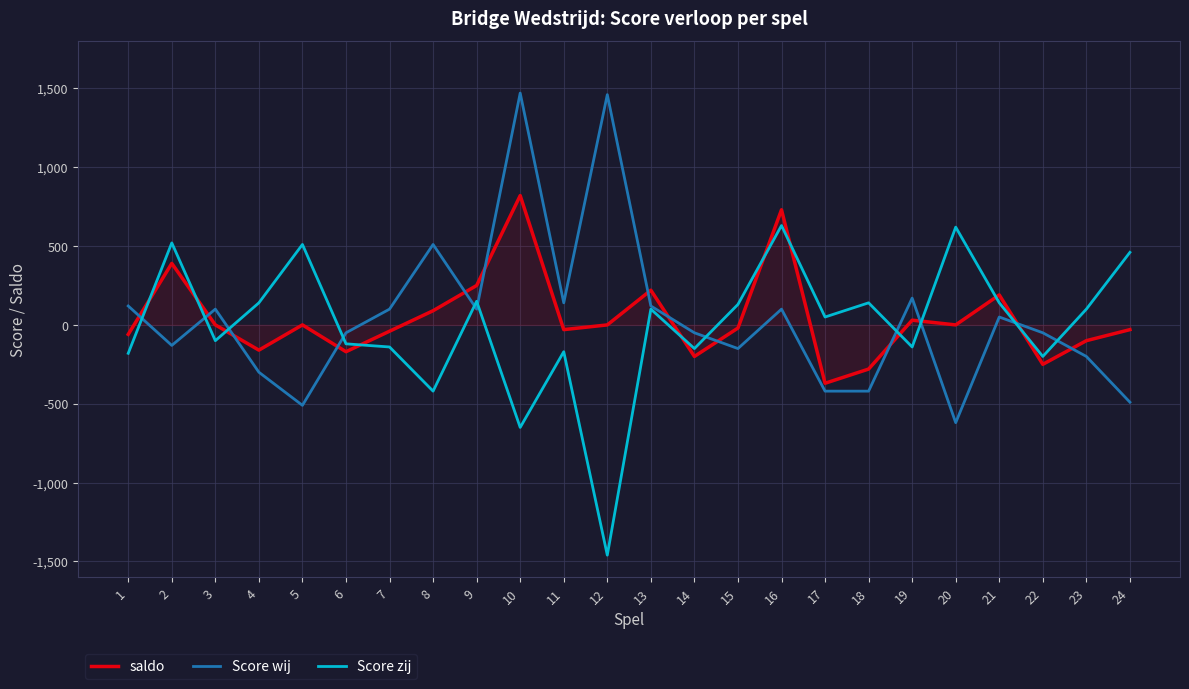

After their last crossing, which series has the higher values: Score wij or saldo?

saldo